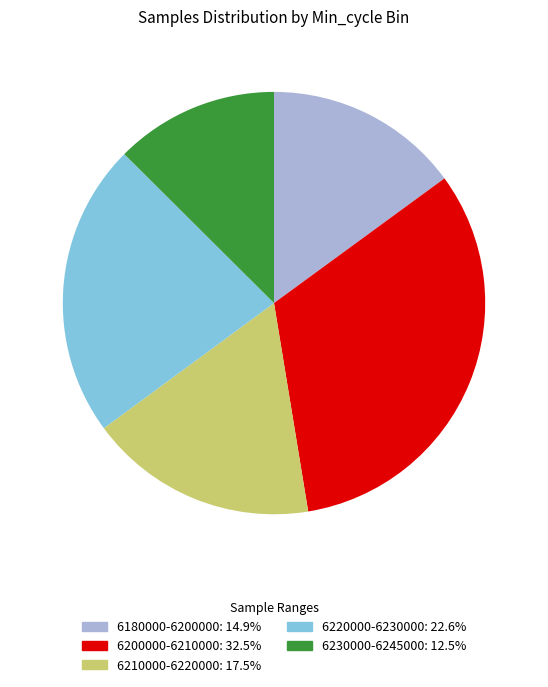

Is there any slice that represents more than half of the pie?

No